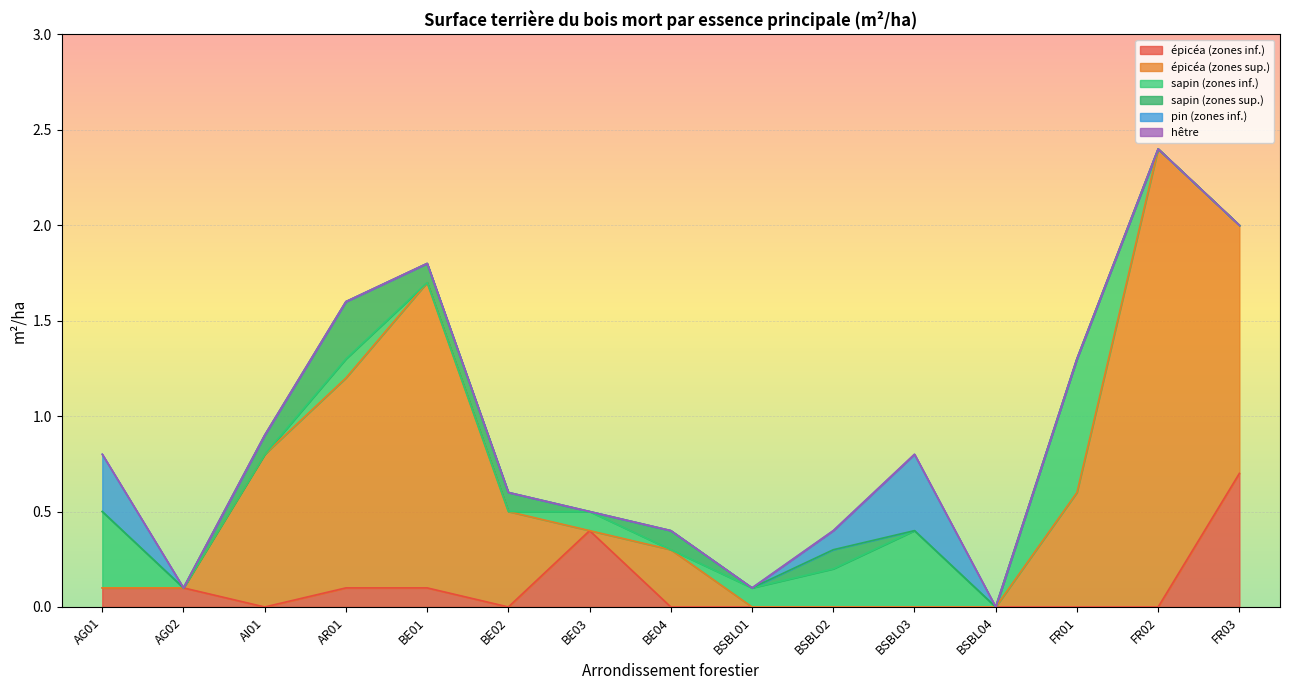

What is the greatest value displayed?

2.4